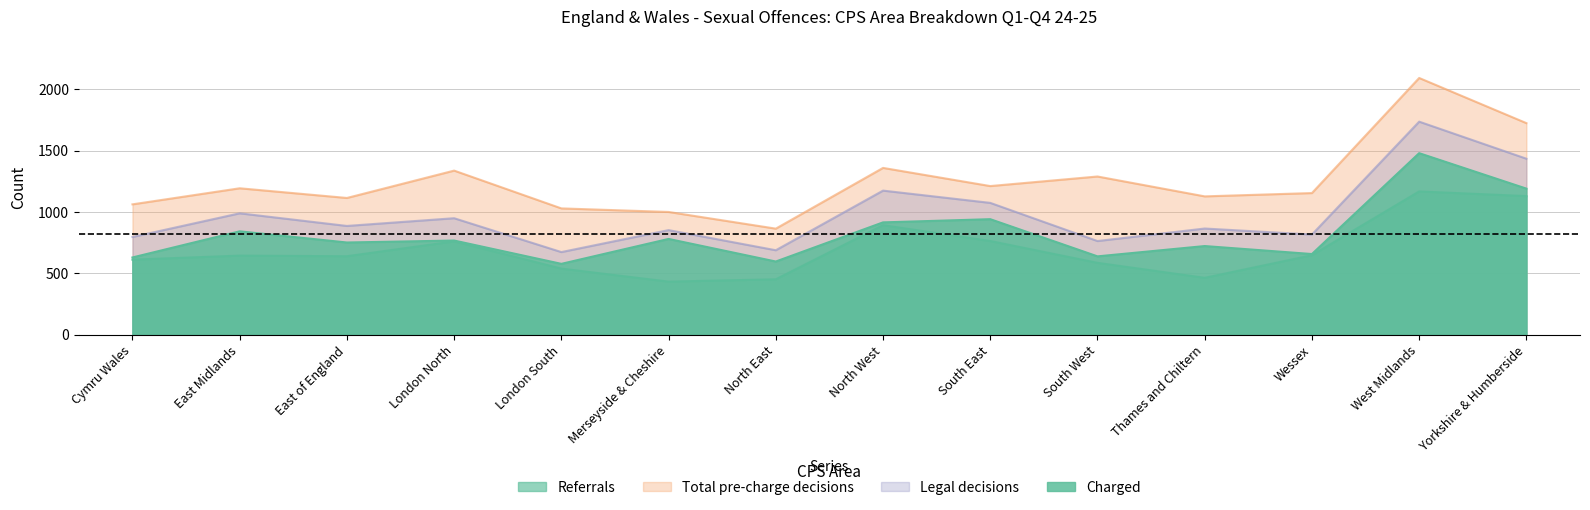

True or false: Referrals and Legal decisions cross at least once.

False